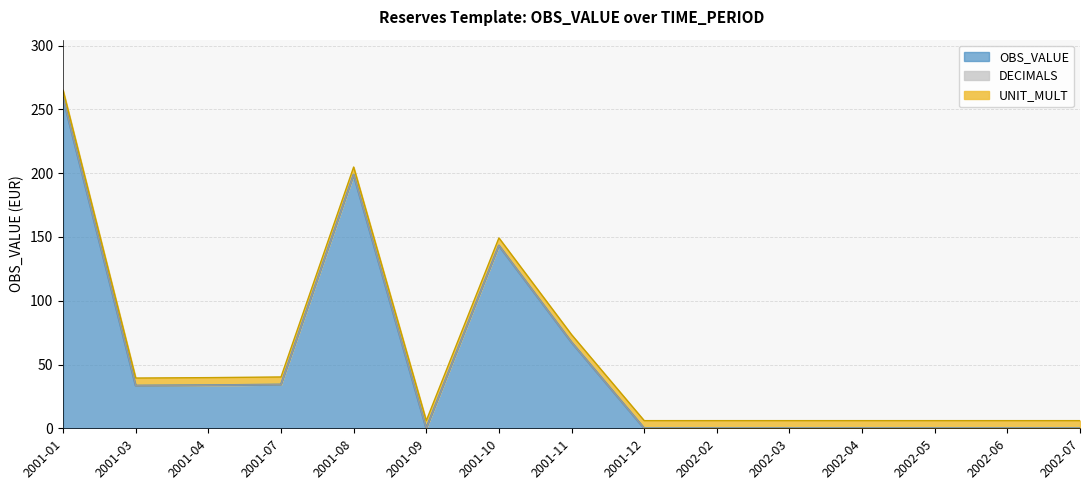

What are all the series names shown in the legend?

OBS_VALUE, DECIMALS, UNIT_MULT